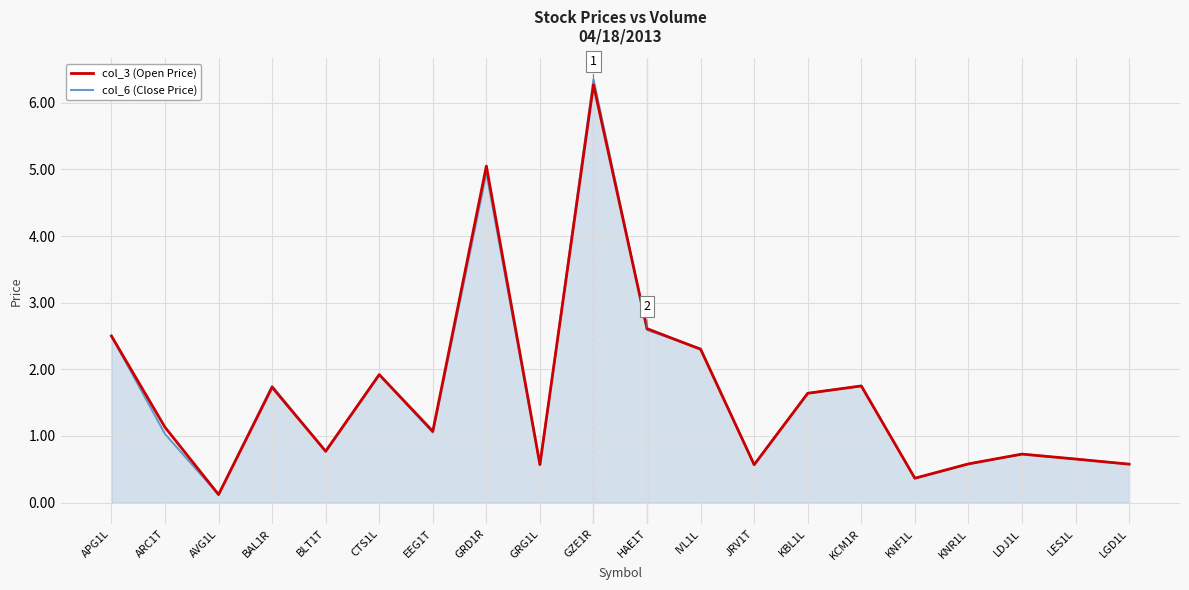

Which series has the largest range (max minus min)?

col_6 (Close Price)